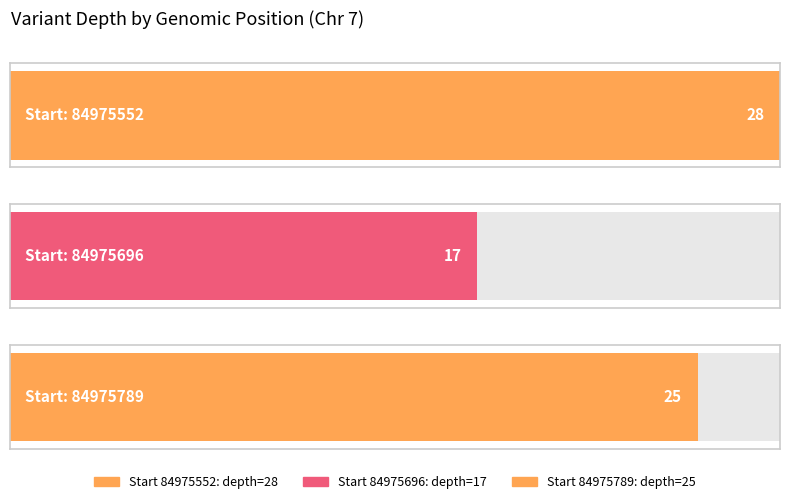

What is the difference between the maximum and minimum values?

11